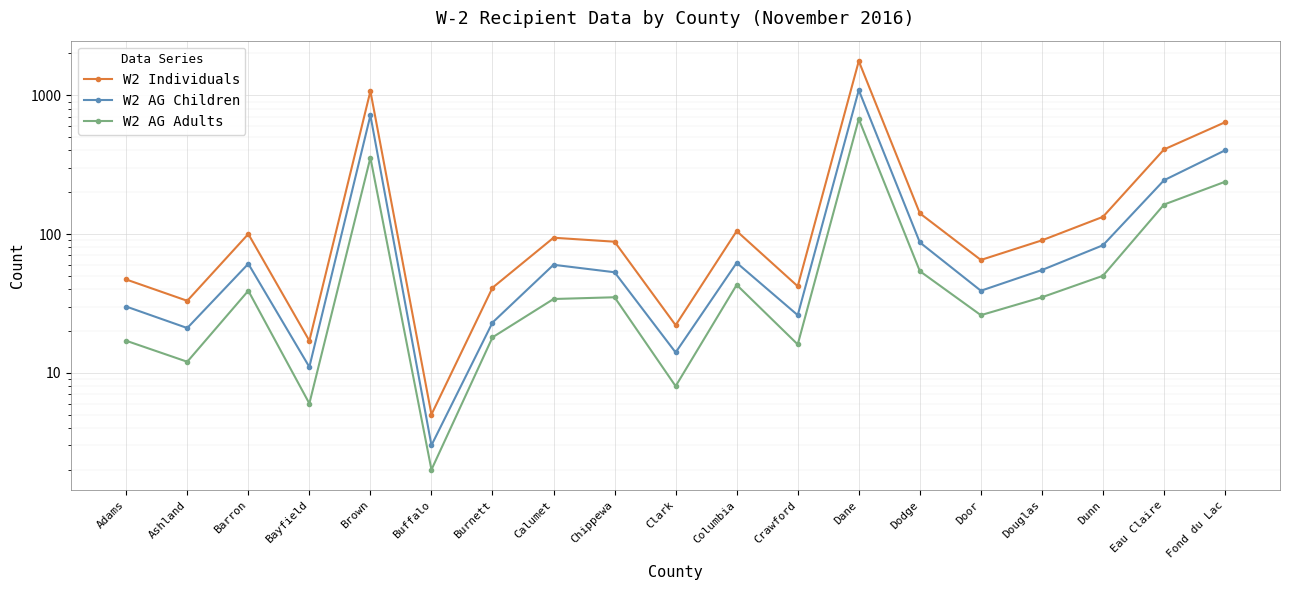

How many interior local peaks does the W2 Individuals series have?

5